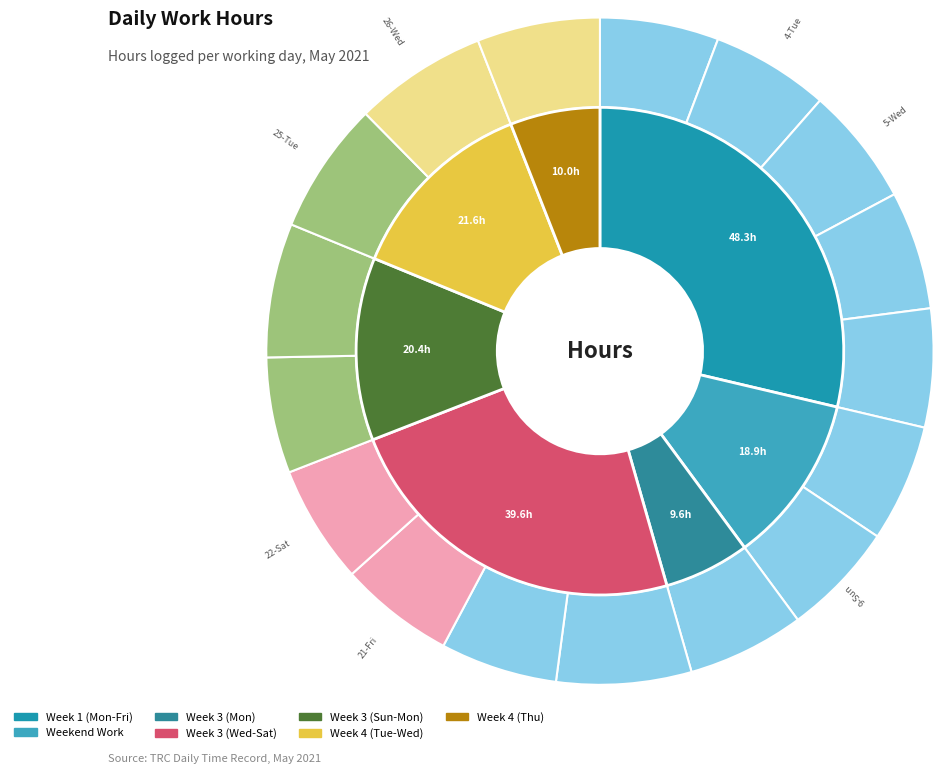

How many segments does this pie chart have?

17